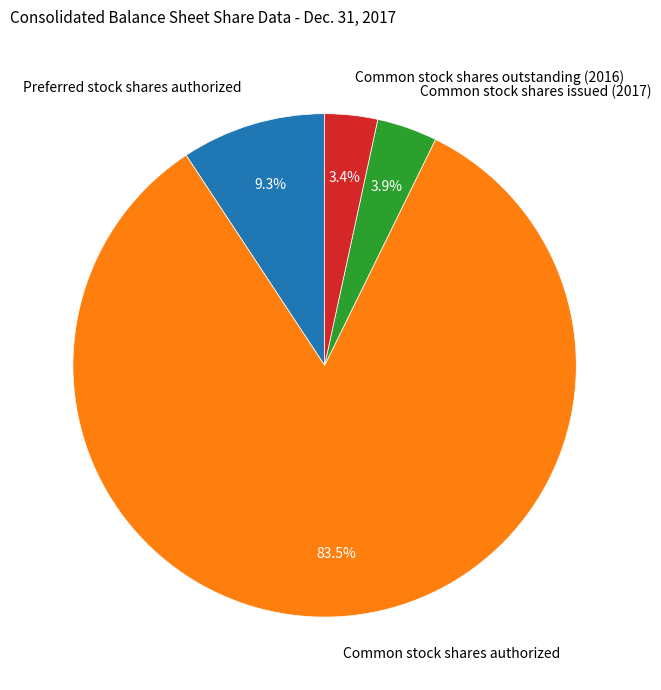

Is the sum of Common stock shares outstanding (2016) and Preferred stock shares authorized greater than half?

No